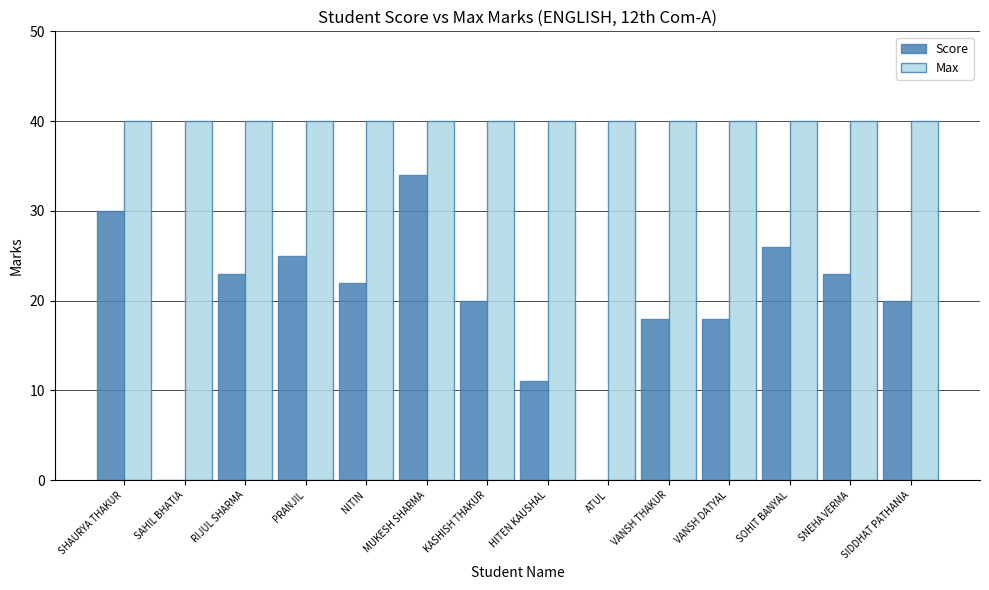

Is it true that Score equals 30 at SHAURYA THAKUR?

True